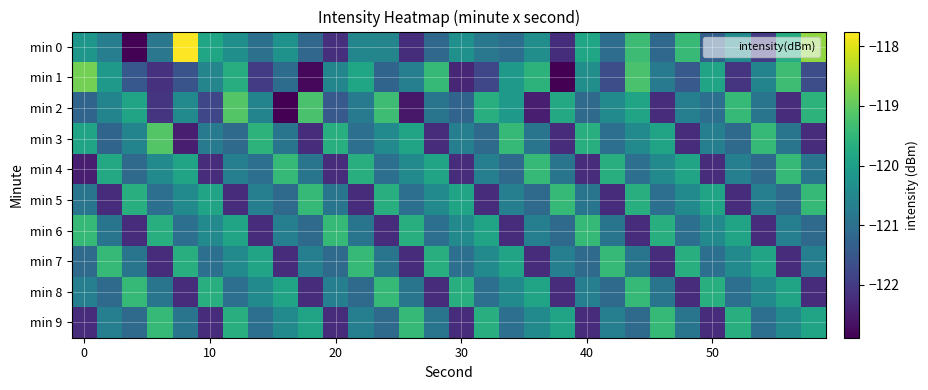

How many data points does each series have?

30